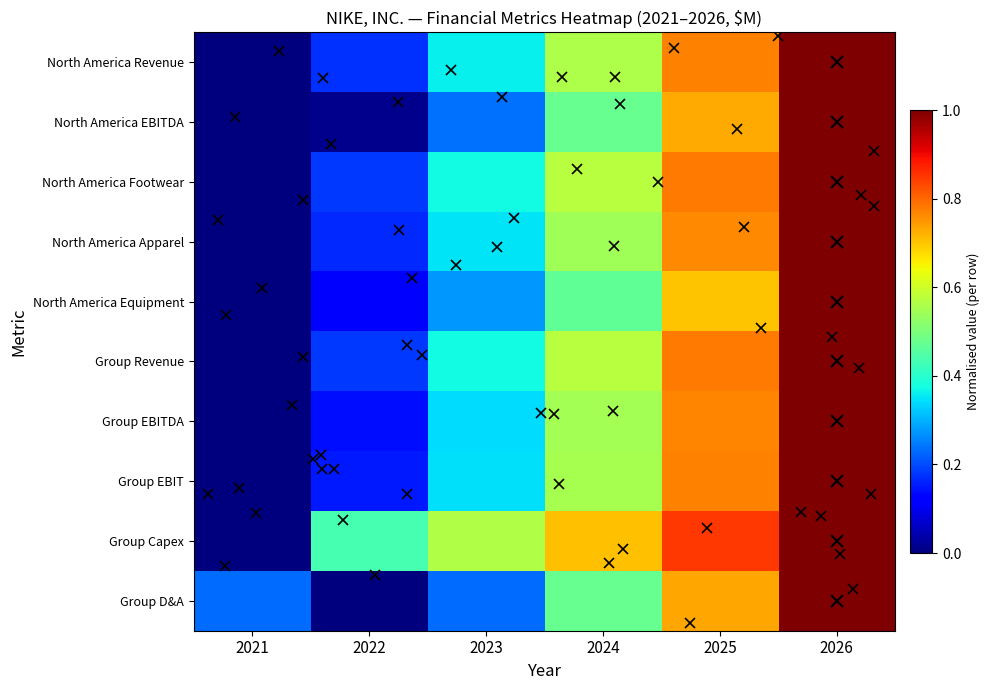

What is the difference between the Group EBITDA values at 2021 and 2025?

0.8